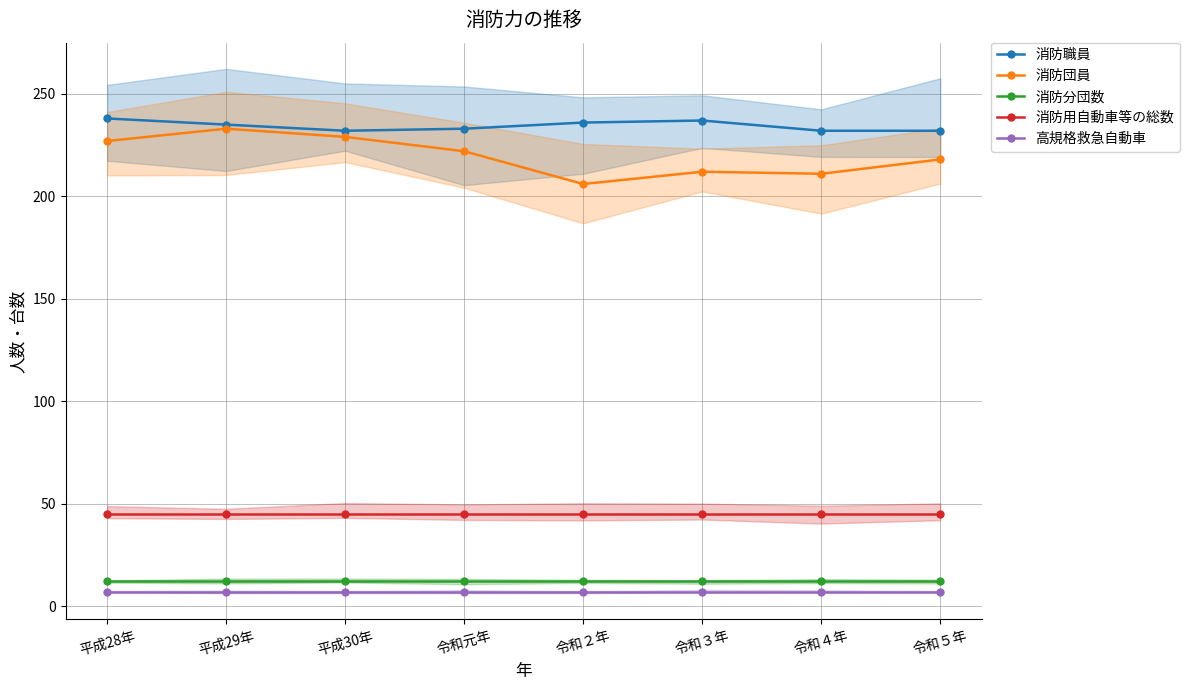

Rank the categories by 高規格救急自動車 value from highest to lowest.

平成28年, 平成29年, 平成30年, 令和元年, 令和２年, 令和３年, 令和４年, 令和５年